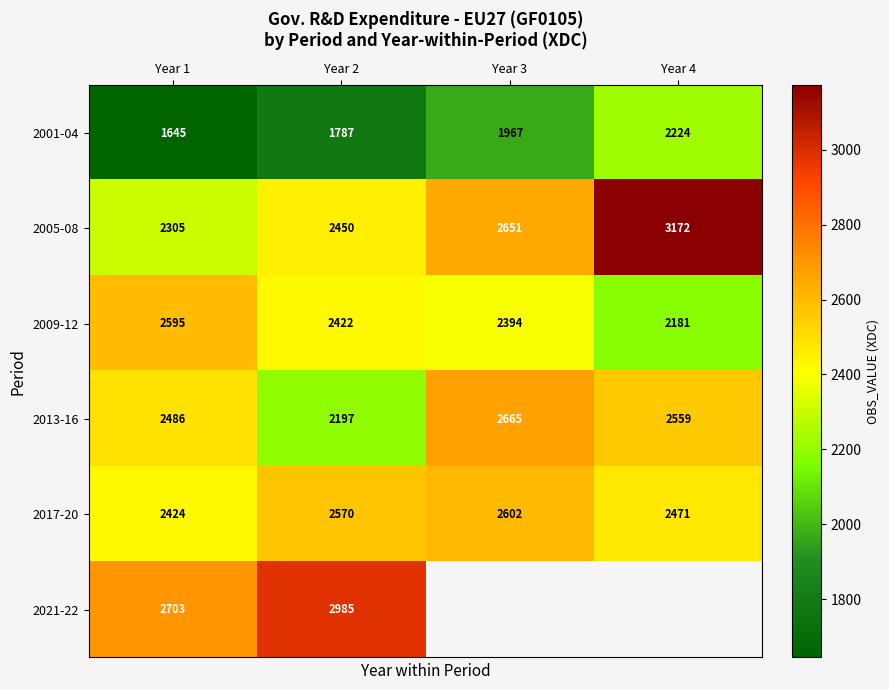

Is the value of 2021-22 at Year 2 greater than the value of 2013-16 at Year 3?

Yes